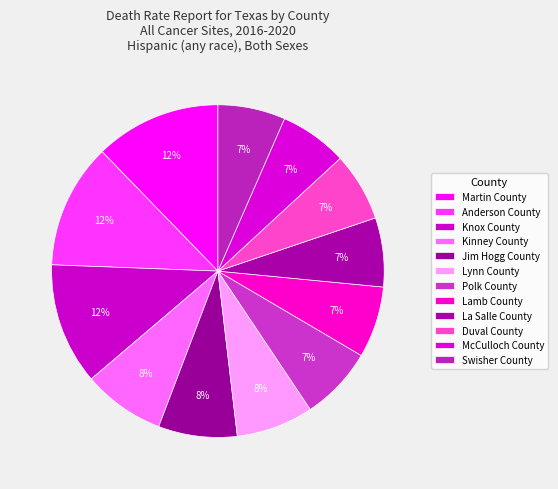

How many segments does this pie chart have?

12